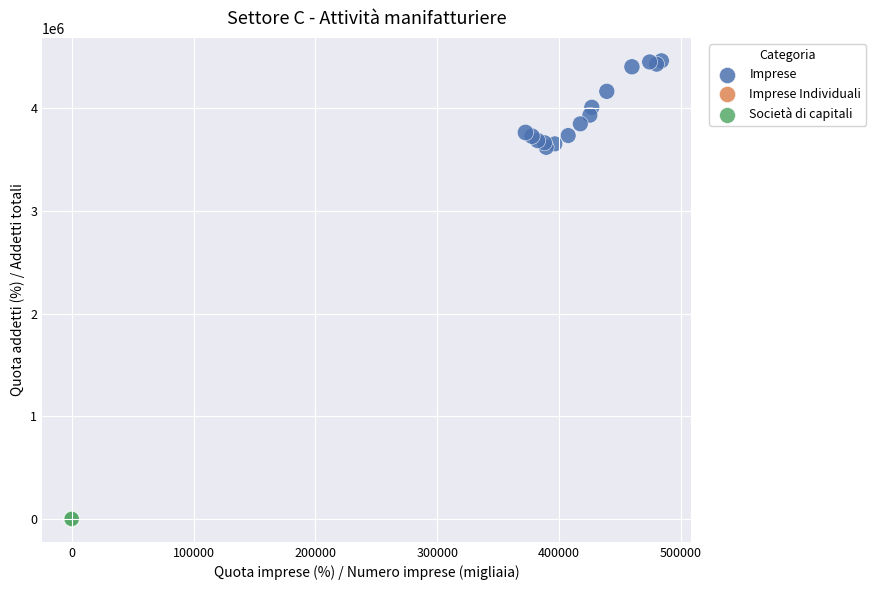

Which series has the largest Y range (max minus min)?

Imprese